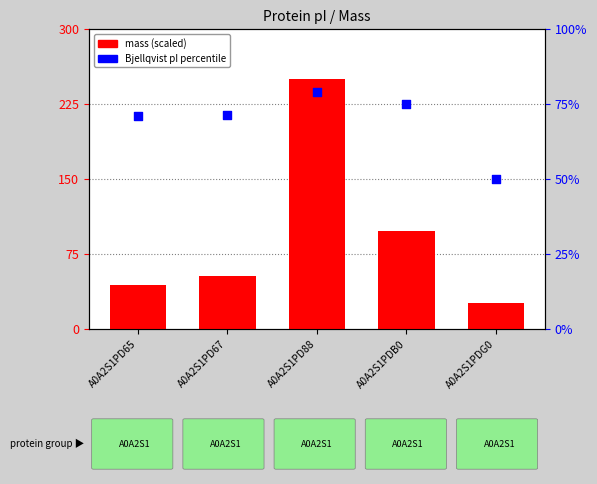

Which series reaches the minimum Y coordinate?

mass (scaled)